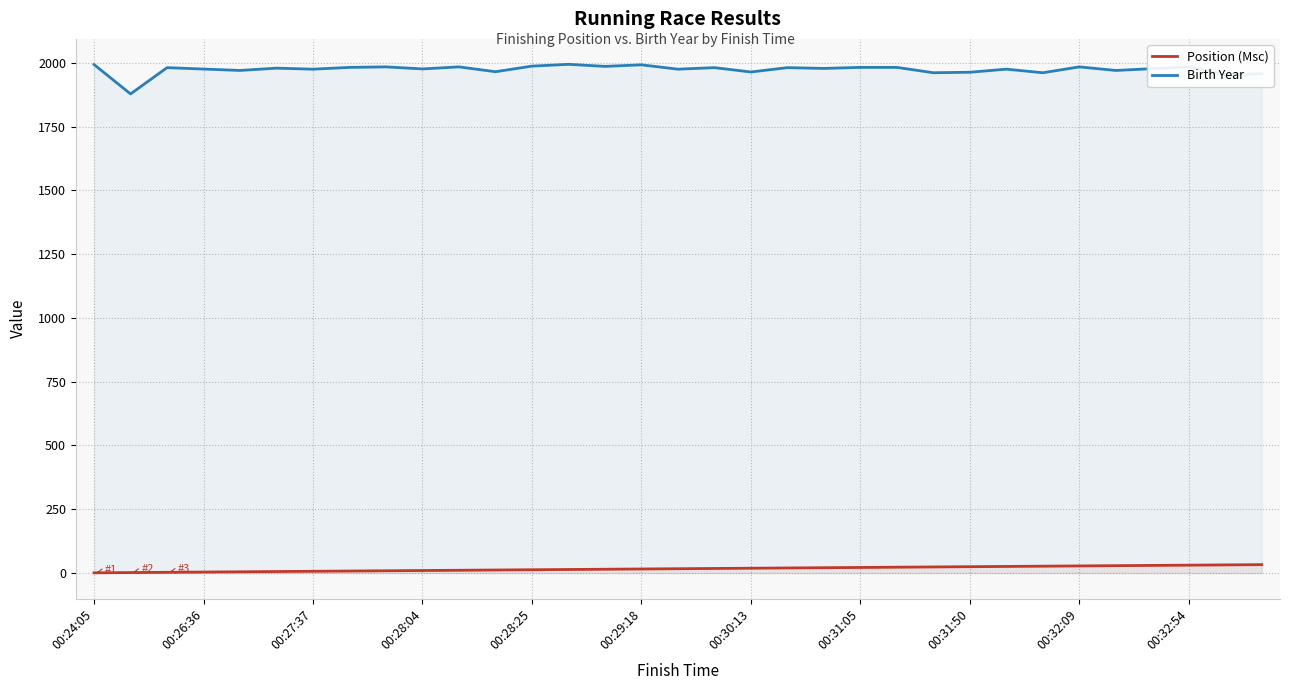

Rank the categories by value from lowest to highest.

00:24:05, 00:24:29, 00:26:21, 00:26:36, 00:26:41, 00:26:58, 00:27:37, 00:27:42, 00:27:57, 00:28:04, 00:28:14, 00:28:16, 00:28:25, 00:28:54, 00:28:54, 00:29:18, 00:29:31, 00:29:53, 00:30:13, 00:30:42, 00:30:55, 00:31:05, 00:31:11, 00:31:40, 00:31:50, 00:31:52, 00:32:03, 00:32:09, 00:32:13, 00:32:33, 00:32:54, 00:33:10, 00:33:14